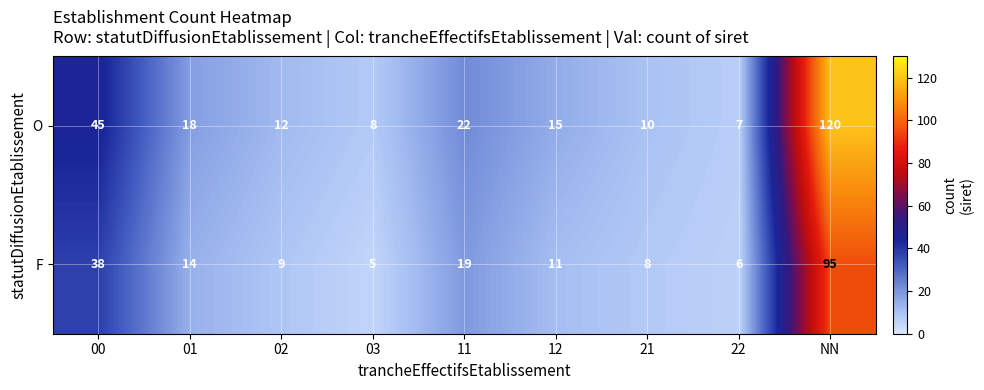

What is the total value across all series at NN?

215